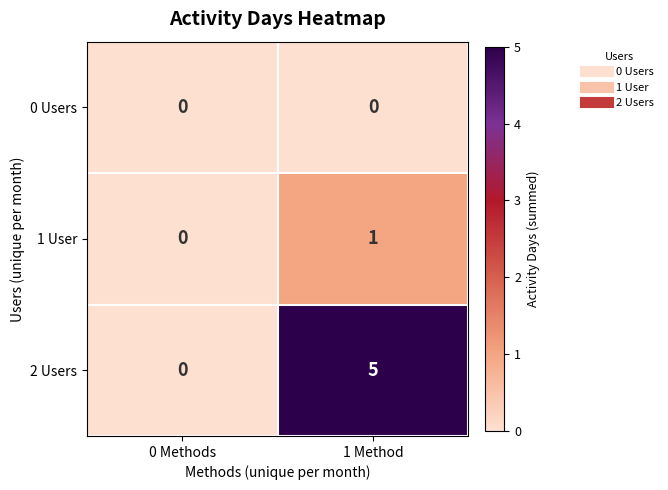

At which category is the sum across all series the highest?

1 Method